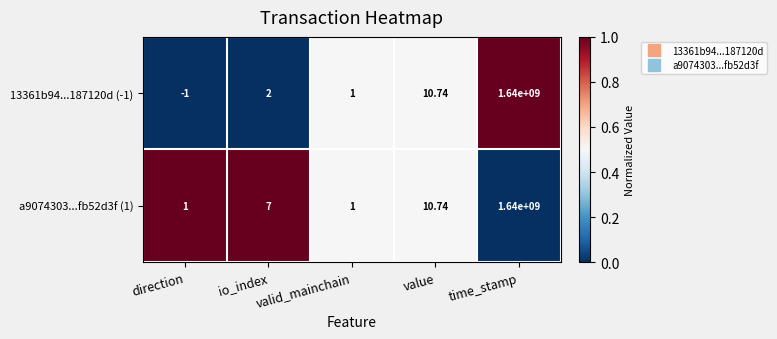

At how many categories does at least one series exceed 0?

5